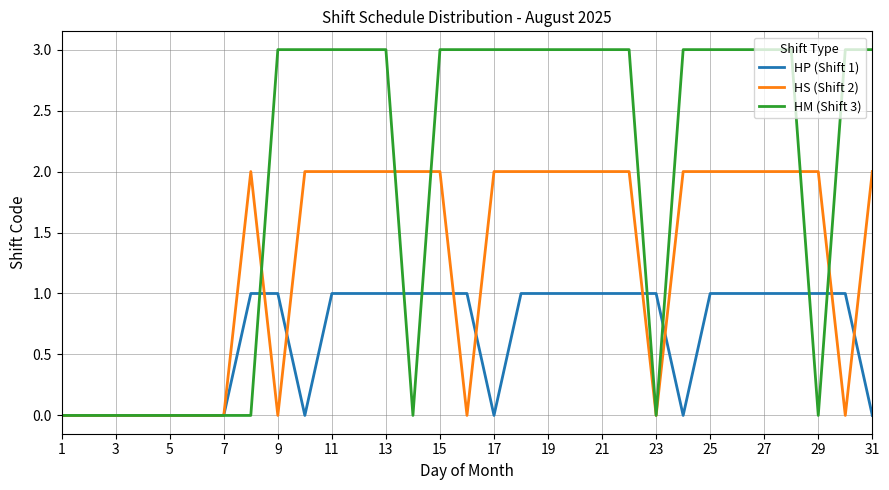

What are all the series names shown in the legend?

HP (Shift 1), HS (Shift 2), HM (Shift 3)